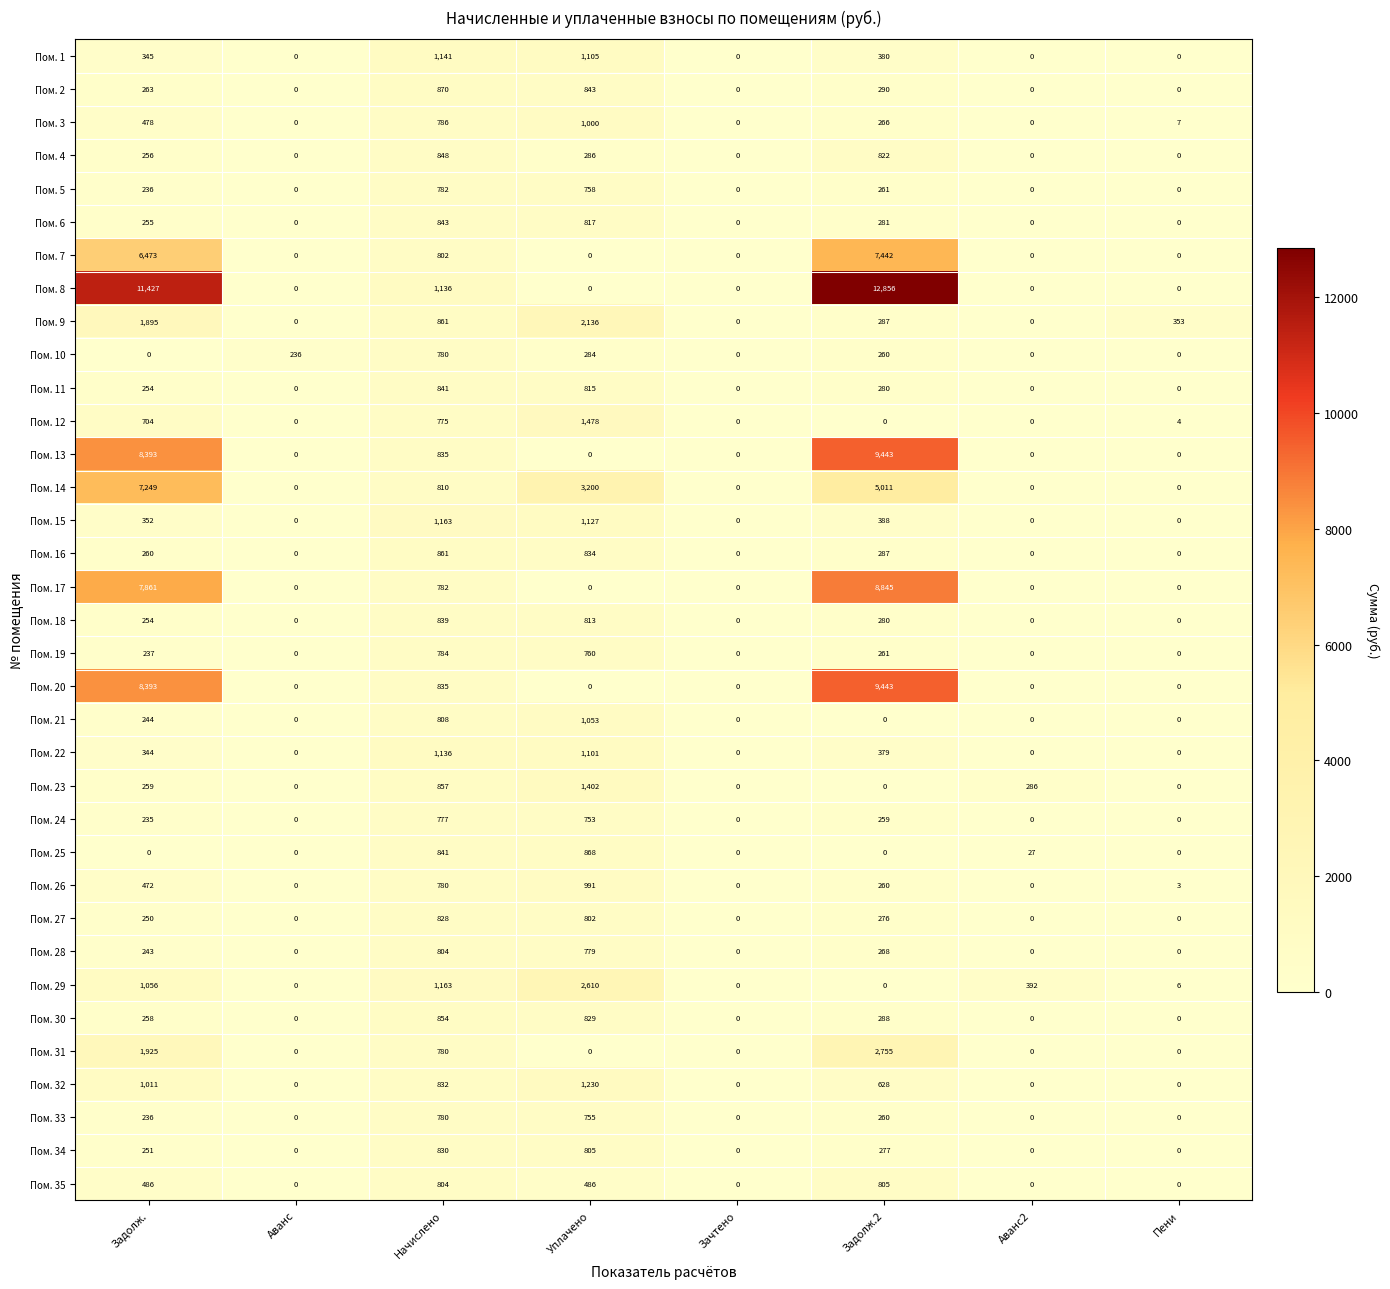

What is the approximate value of Пом. 28 at Задолж.2, to the nearest 50?

250